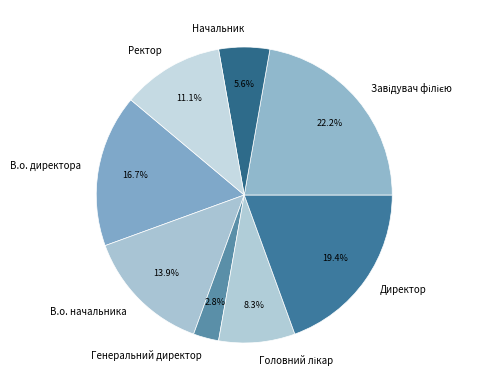

Which category has the smallest portion of the pie?

Генеральний директор